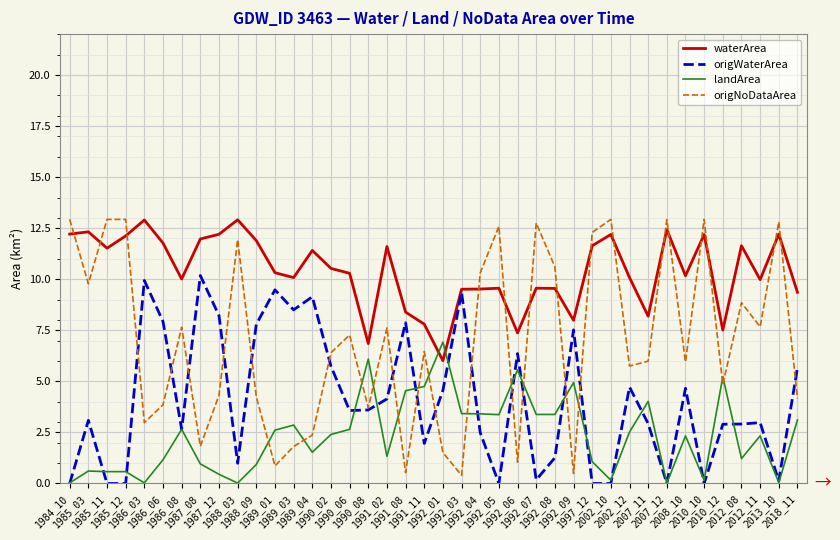

Does the chart display data point markers on the line(s)?

No